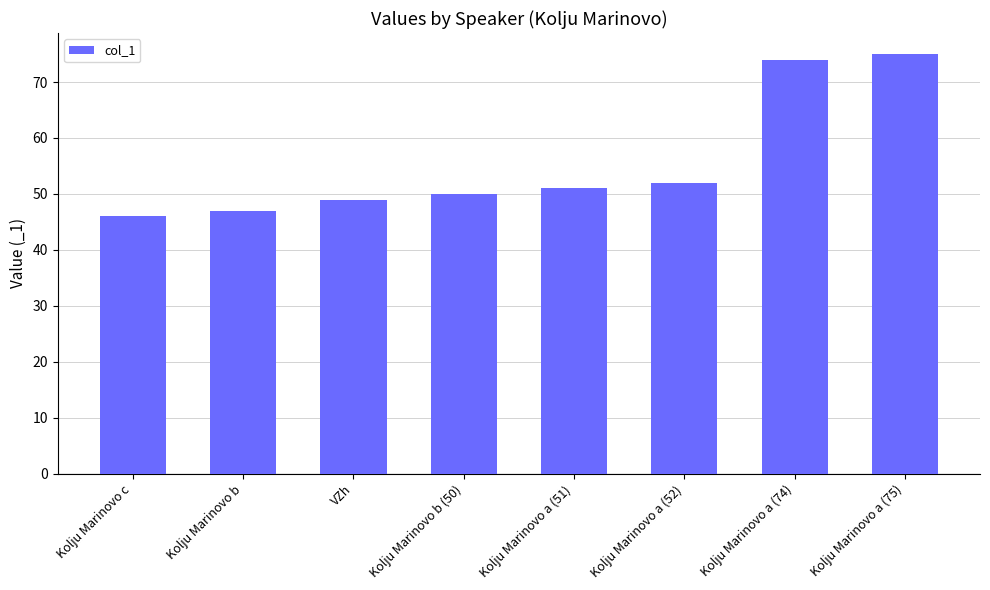

What is the change in value from VZh to Kolju Marinovo a (52)?

+3